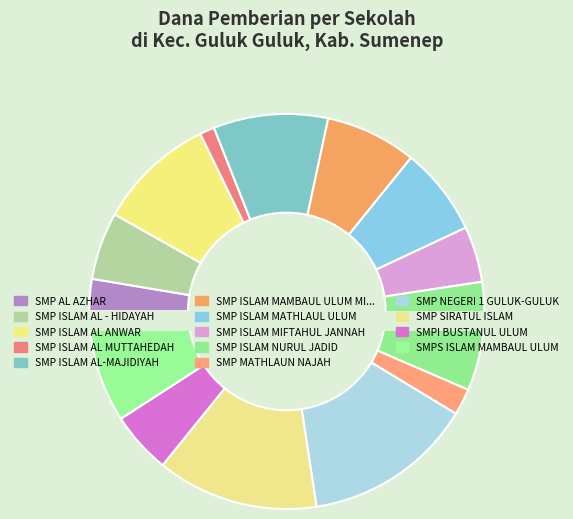

The SMP ISLAM AL ANWAR slice represents 10% of the pie. True or false?

True